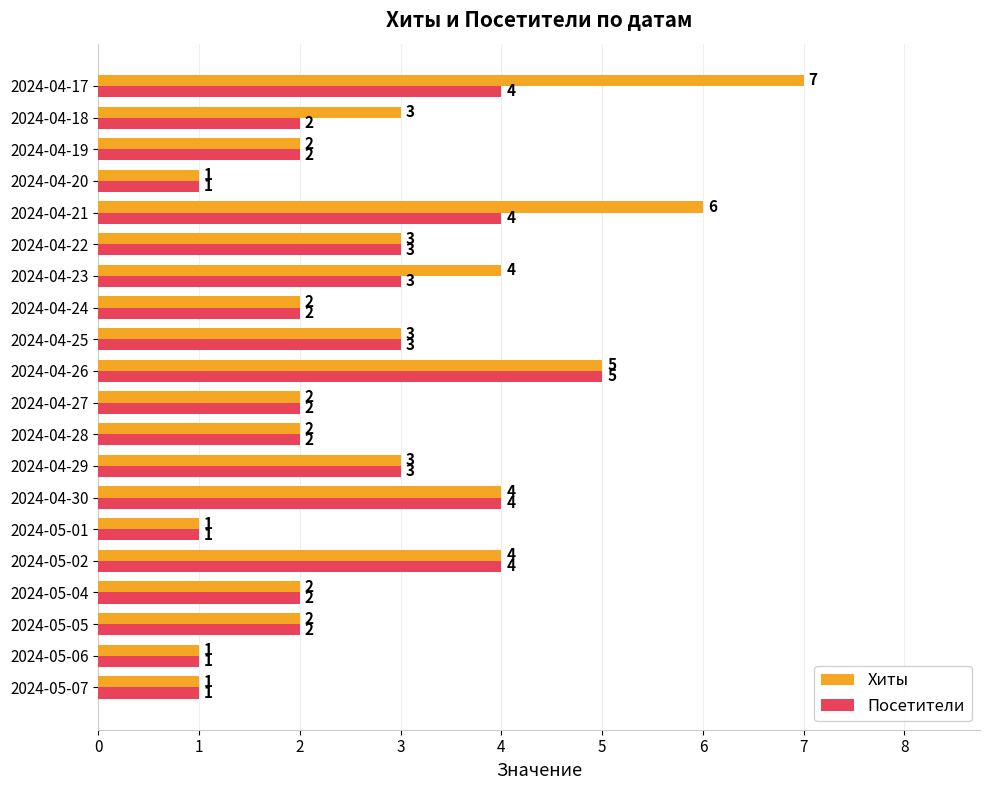

What is the greatest value displayed?

7